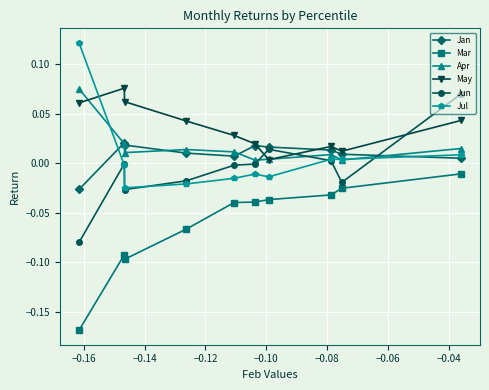

True or false: Jul has a value of -0.0 at −0.04.

True